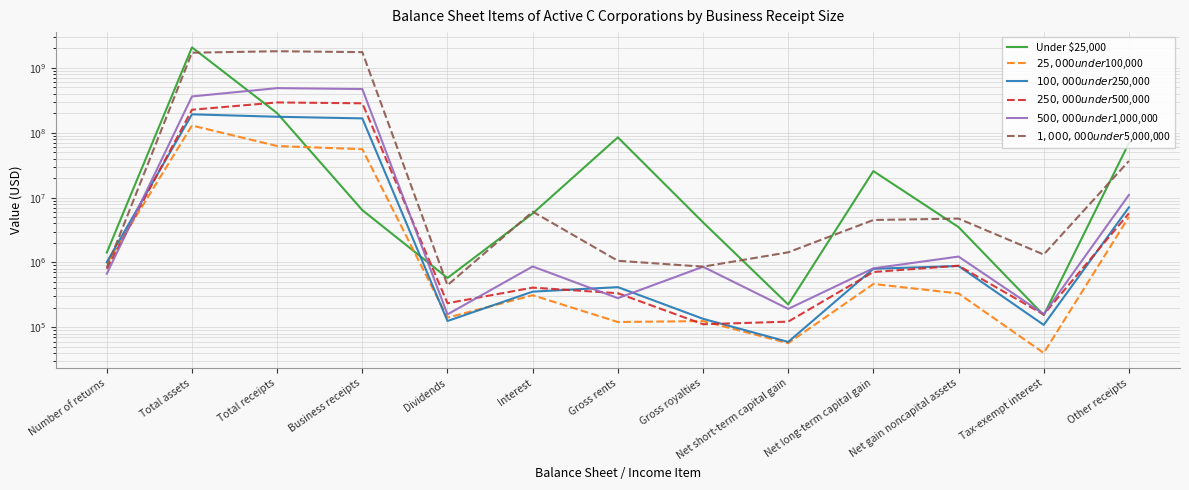

In $25,000 under $100,000, how many points are higher than both neighbors (excluding endpoints)?

4